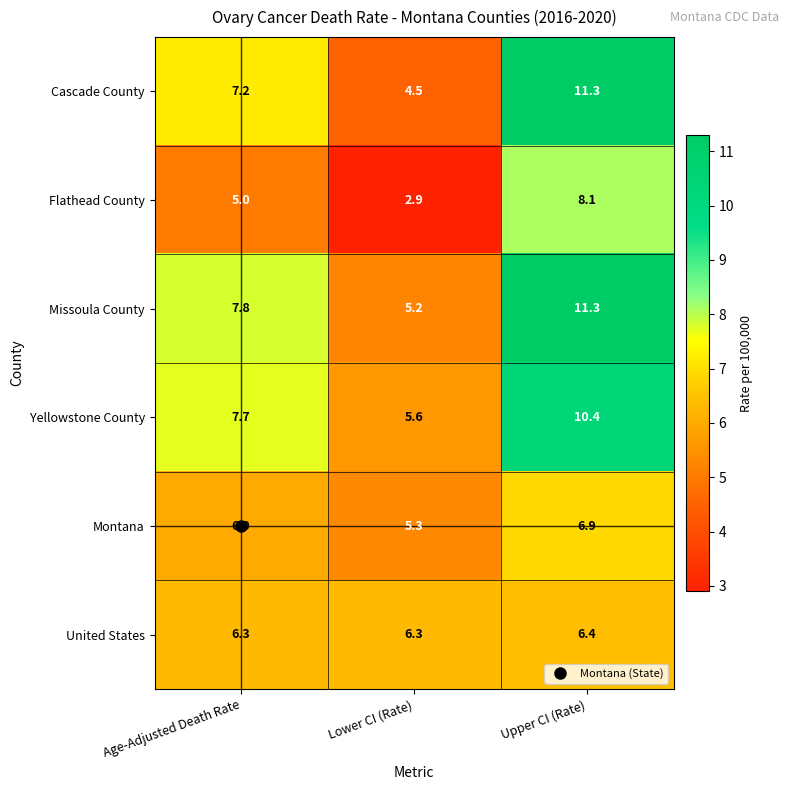

The value of Cascade County at Lower CI (Rate) is 7.8. True or false?

False